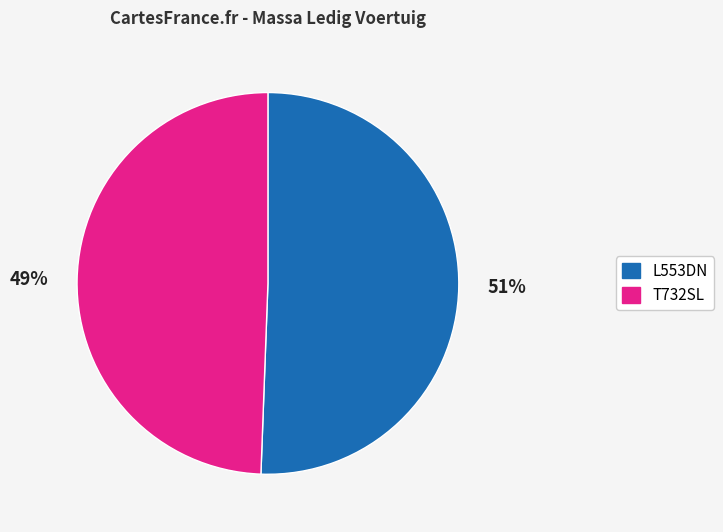

What percentage is the L553DN slice, to the nearest percent?

51%